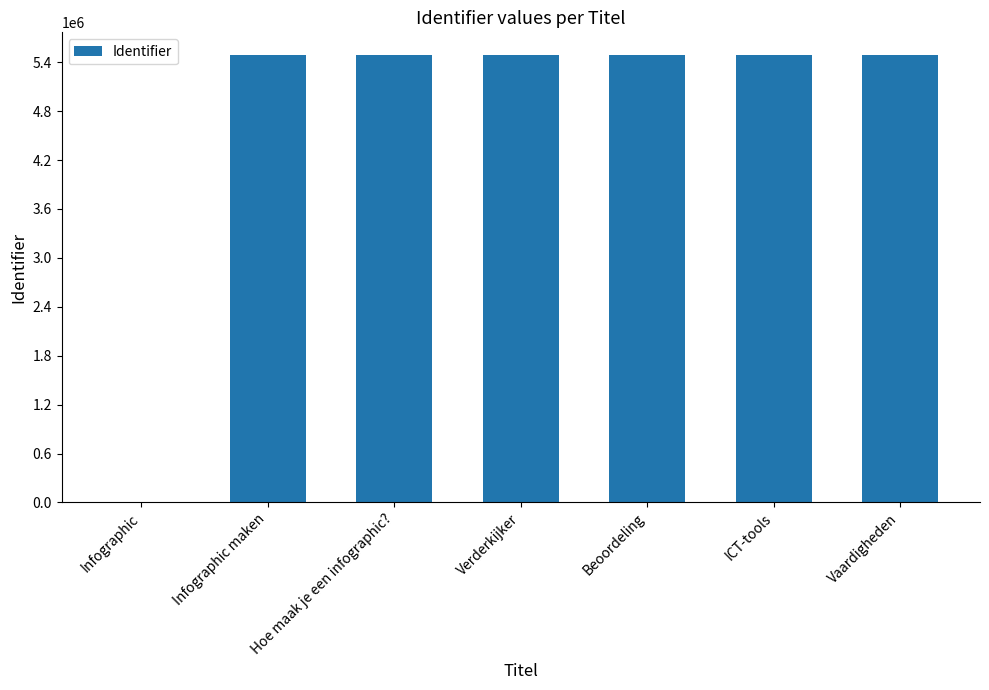

The chart shows a value of 2431414 at Verderkijker. True or false?

False